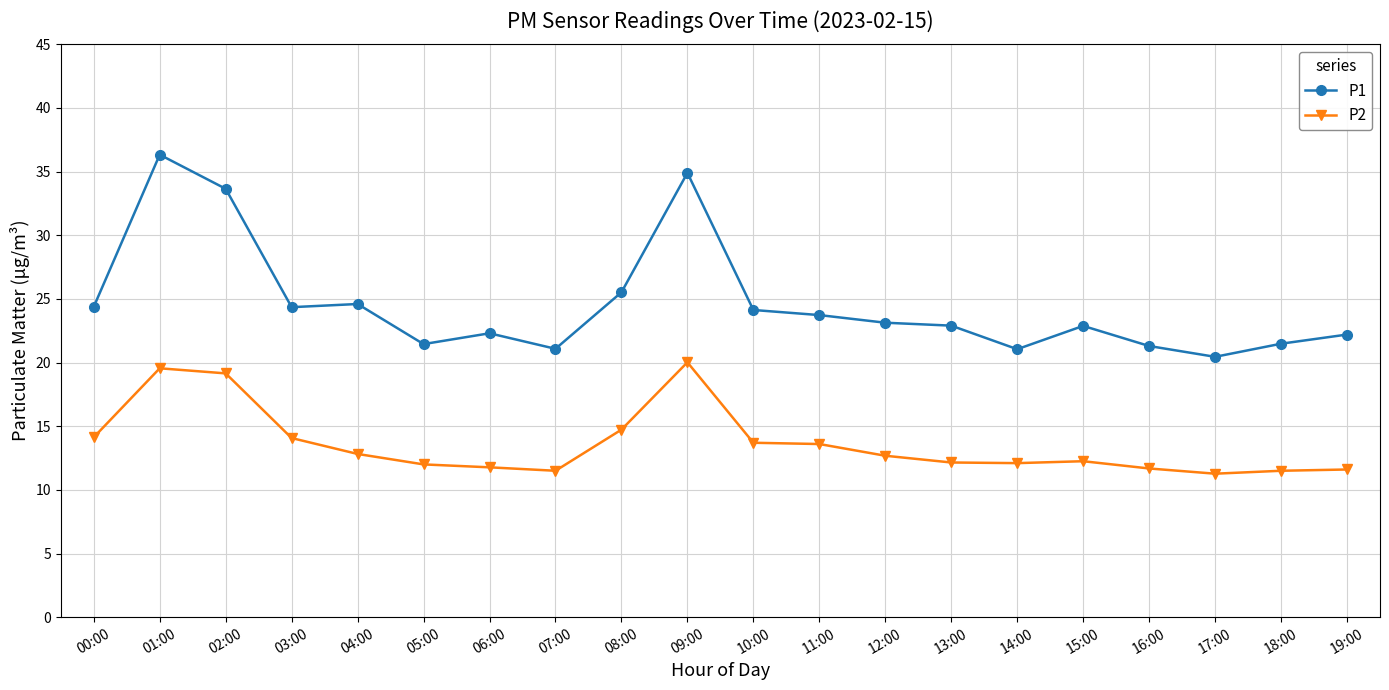

At which category is the sum across all series the highest?

01:00